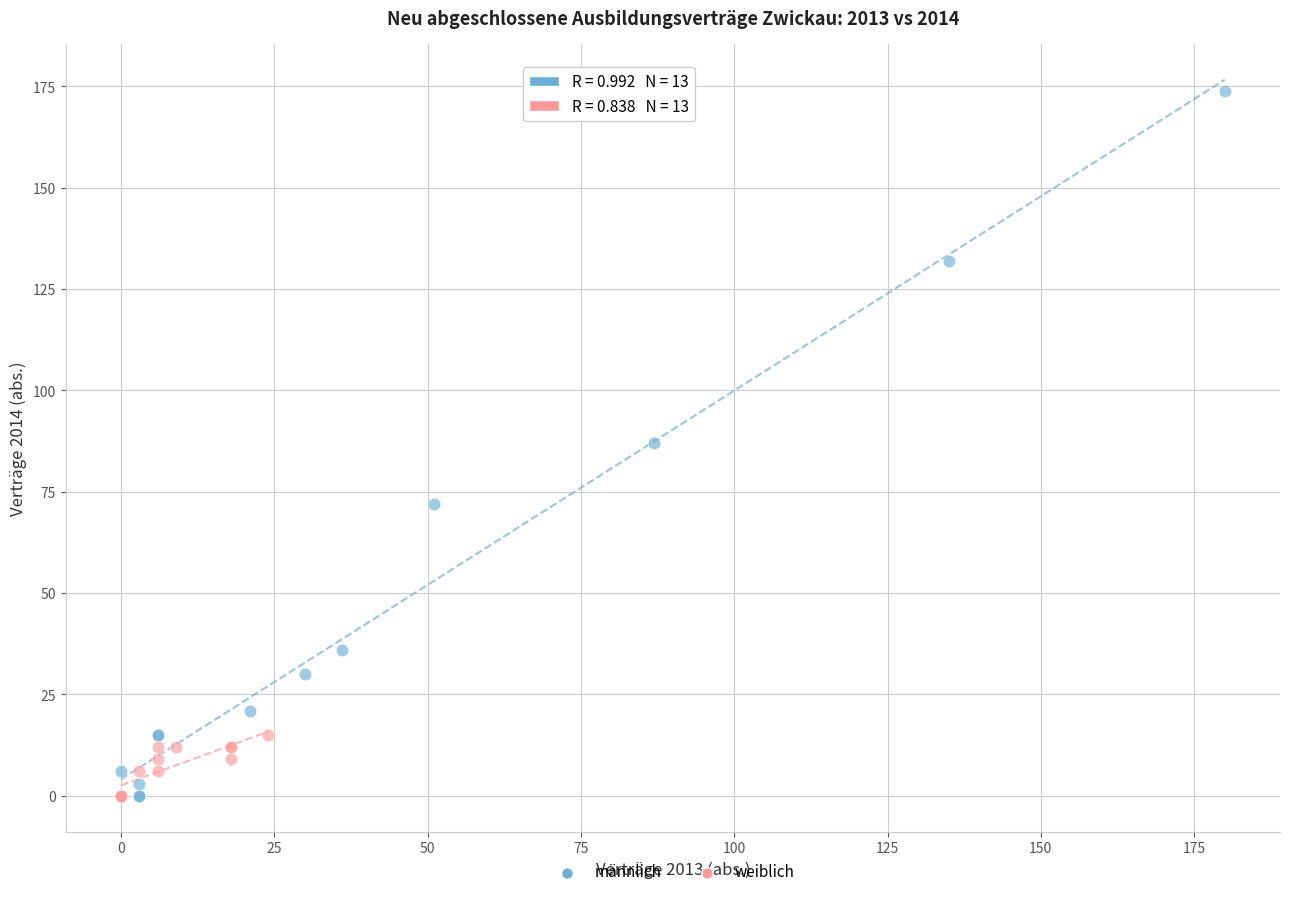

Which series has the widest spread of Y values?

männlich